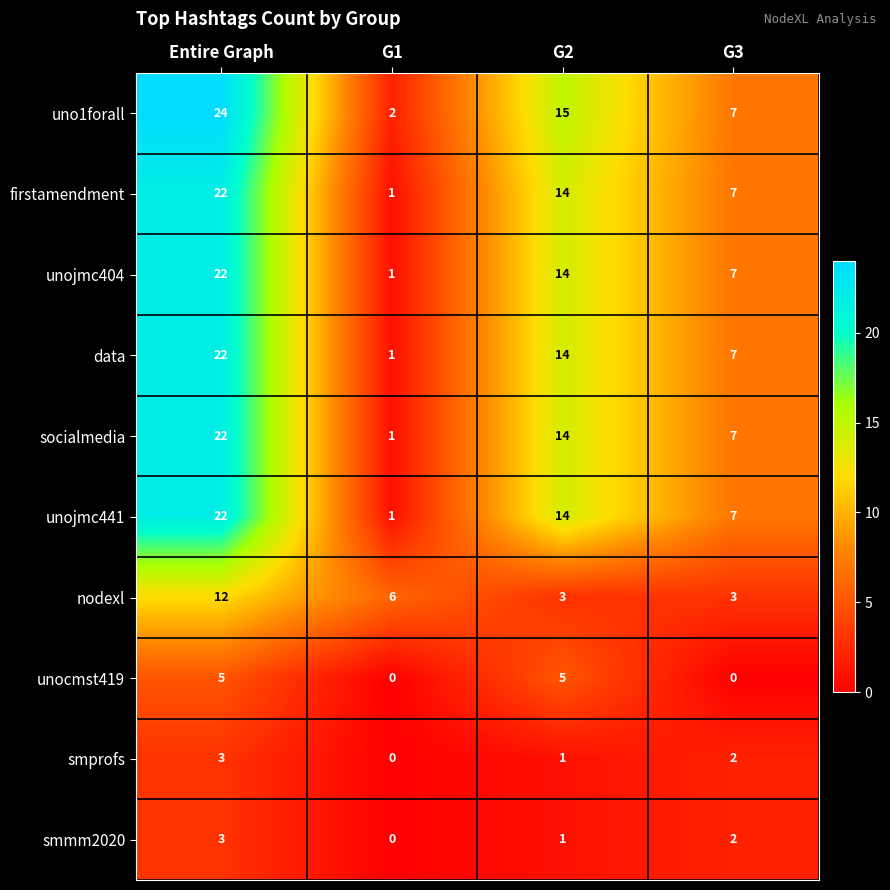

What is the spread (max minus min) of values at G1?

6